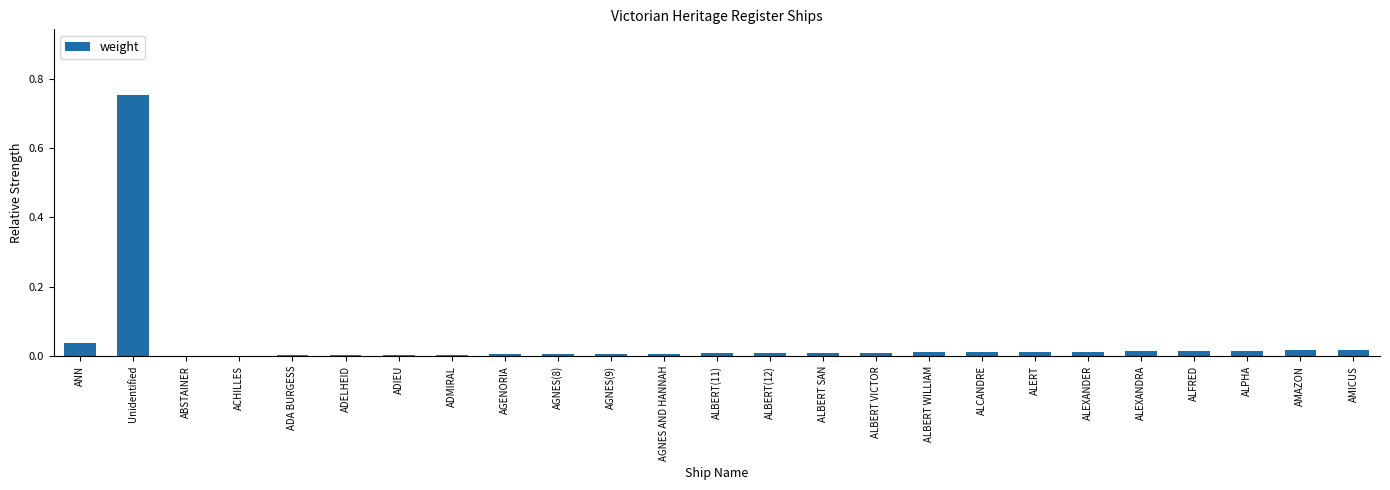

True or false: the data shows 0.0 at ALEXANDRA.

True